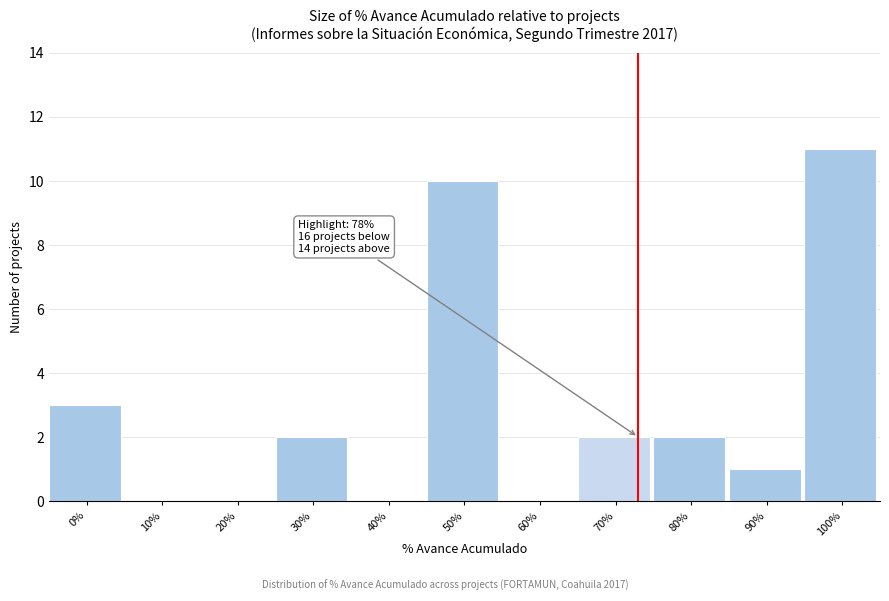

Reading left to right, transcribe all the data shown in this chart.

0%=3	10%=0	20%=0	30%=2	40%=0	50%=10	60%=0	70%=2	80%=2	90%=1	100%=11